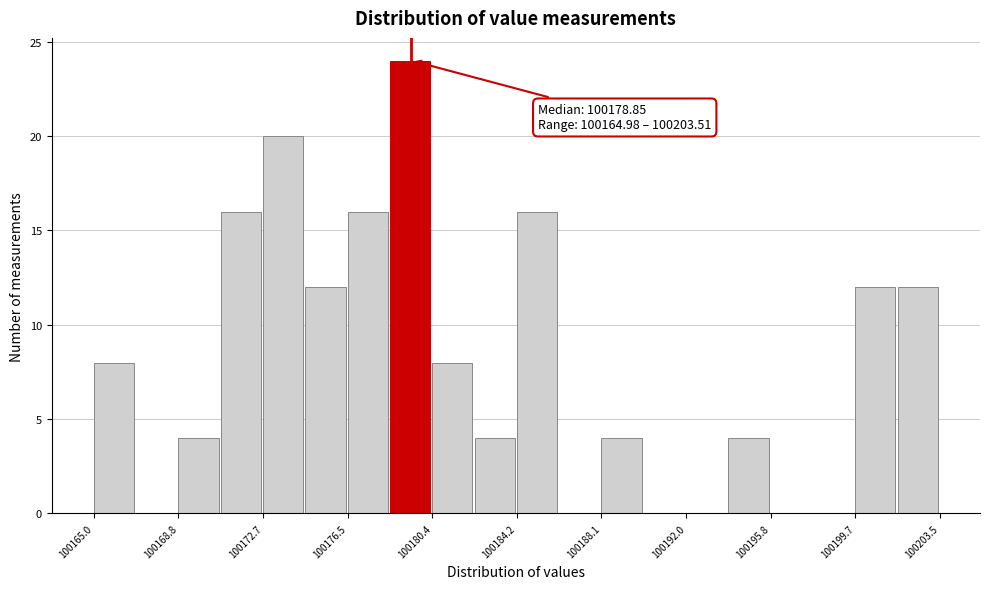

Around what value on the x-axis is the tallest bar? Give the approximate position of its centre, as read against the axis.

100179.5